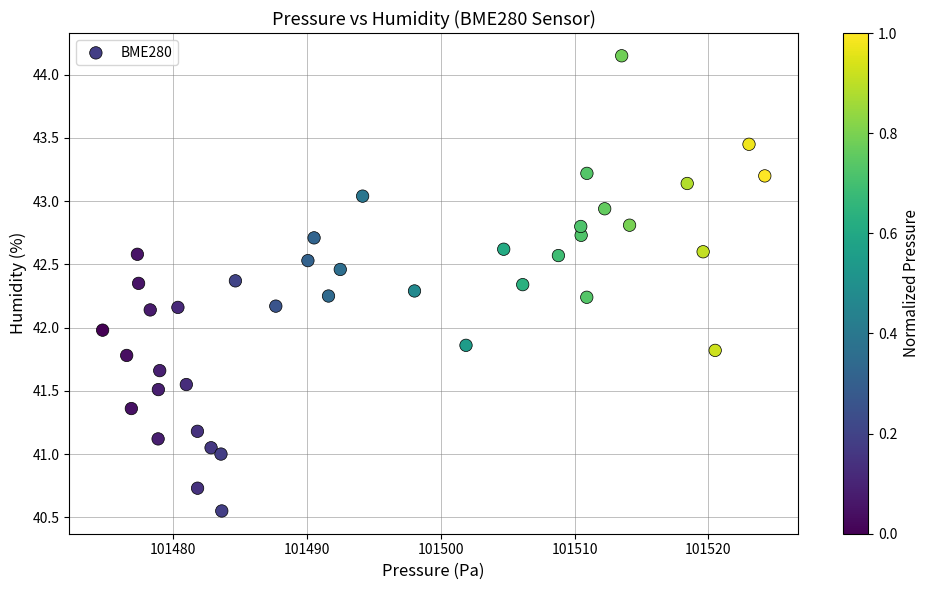

What is the range of X values (max minus min)?

49.5